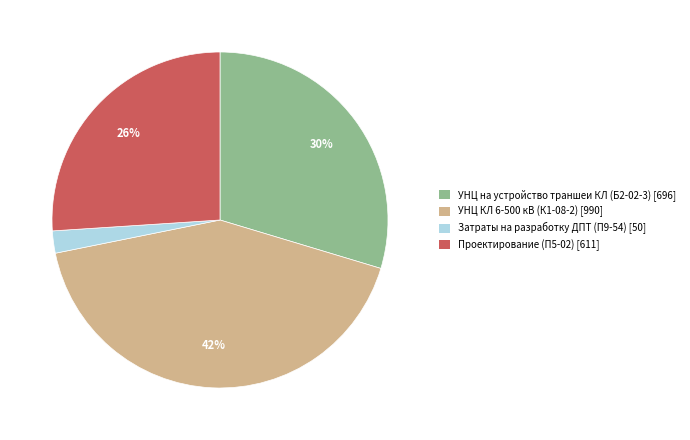

To the nearest percent, what percentage of the pie is Проектирование (П5-02)?

26%